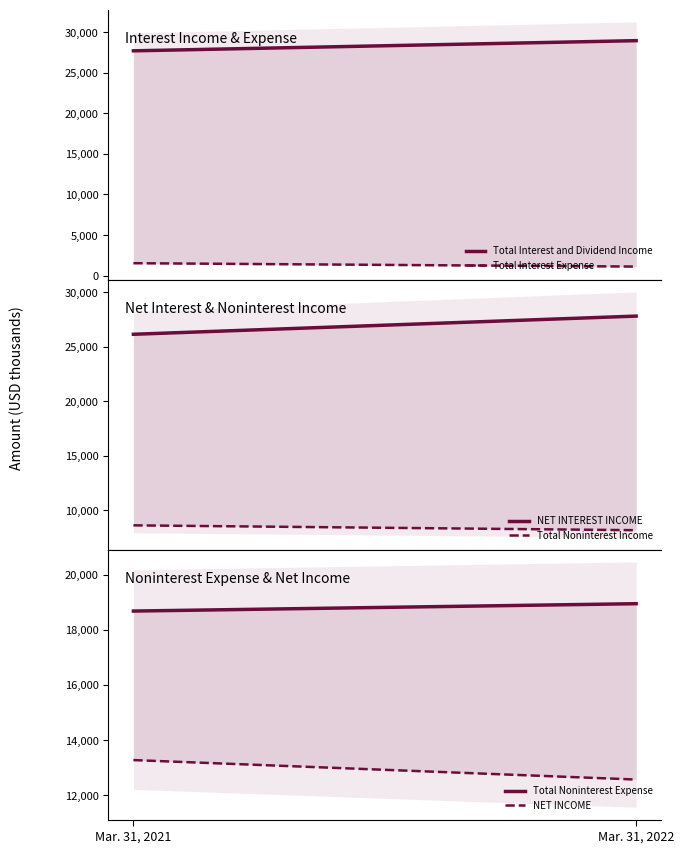

Count the NET INCOME values in the range 12575 to 13280.

2